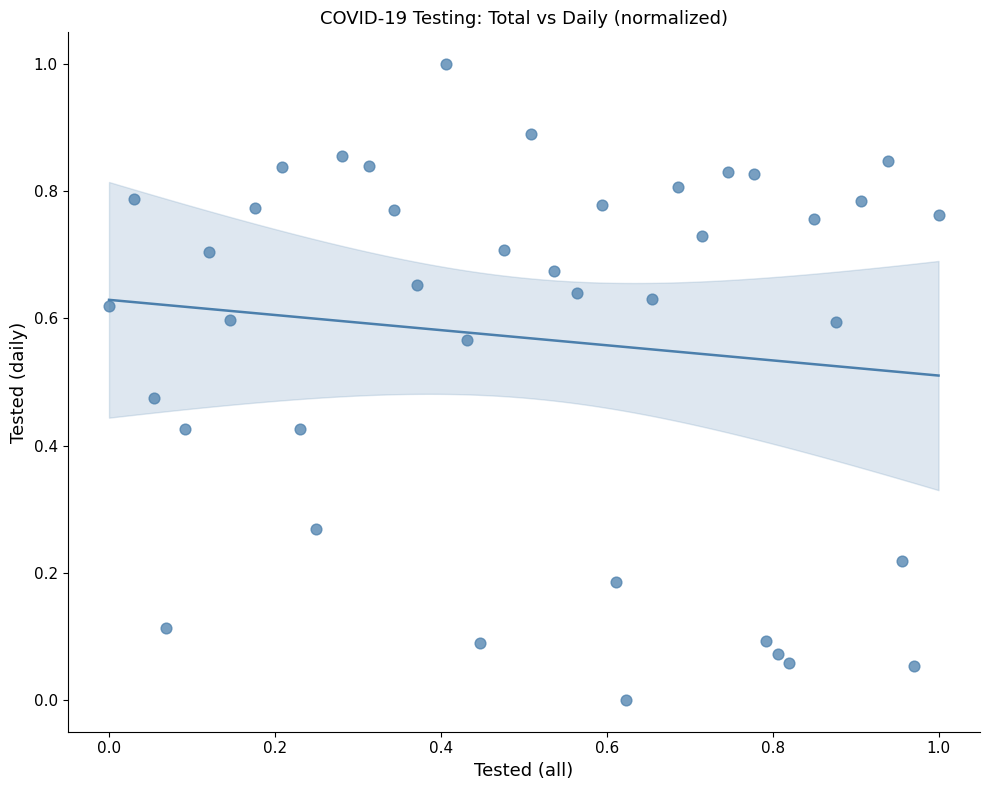

What is the range of X values (max minus min)?

1.0